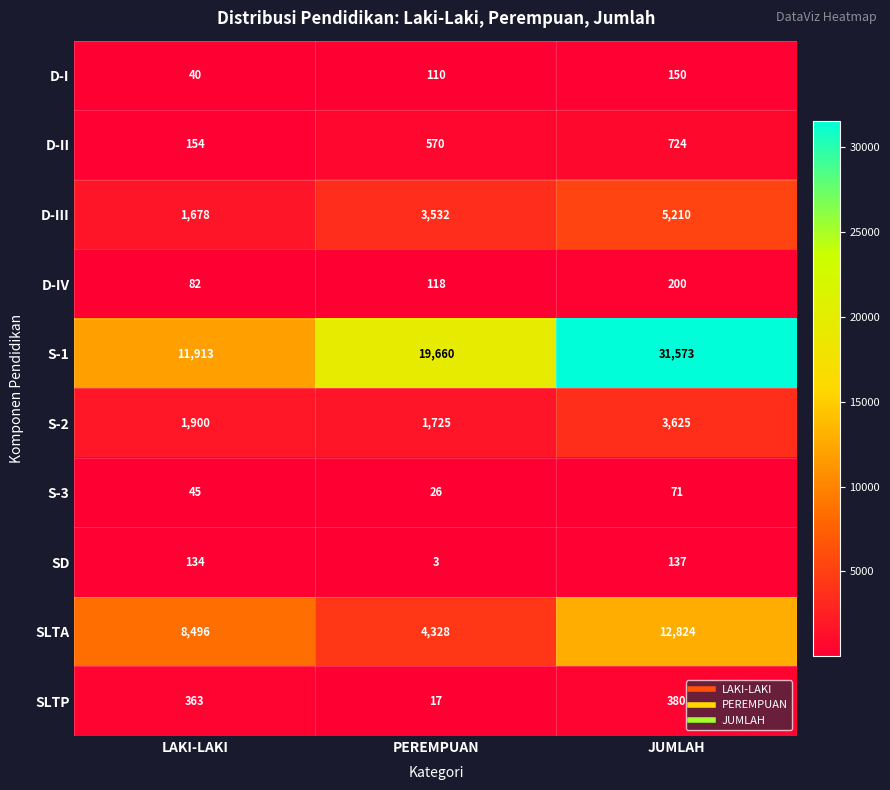

At which category is the sum across all series the highest?

JUMLAH